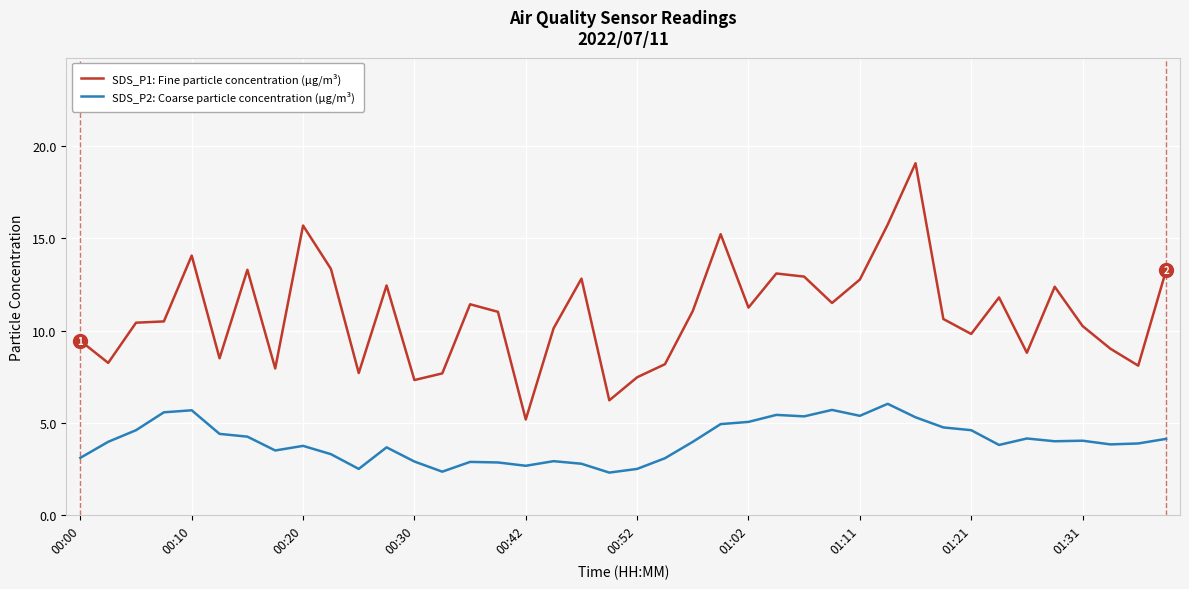

True or false: SDS_P1: Fine particle concentration (µg/m³) and SDS_P2: Coarse particle concentration (µg/m³) intersect in this chart.

False